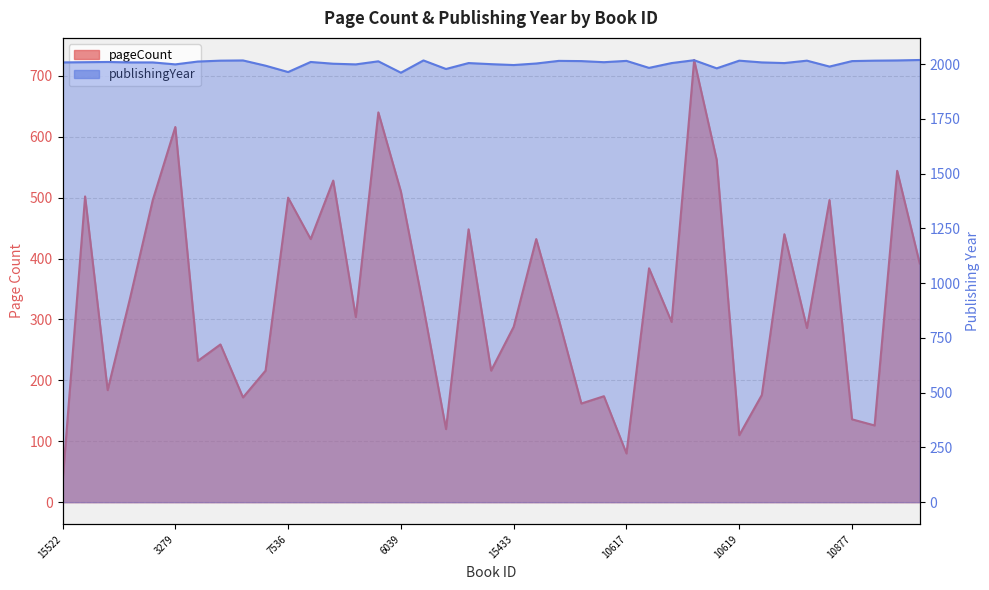

List the series in order of their peak value, highest first.

publishingYear, pageCount